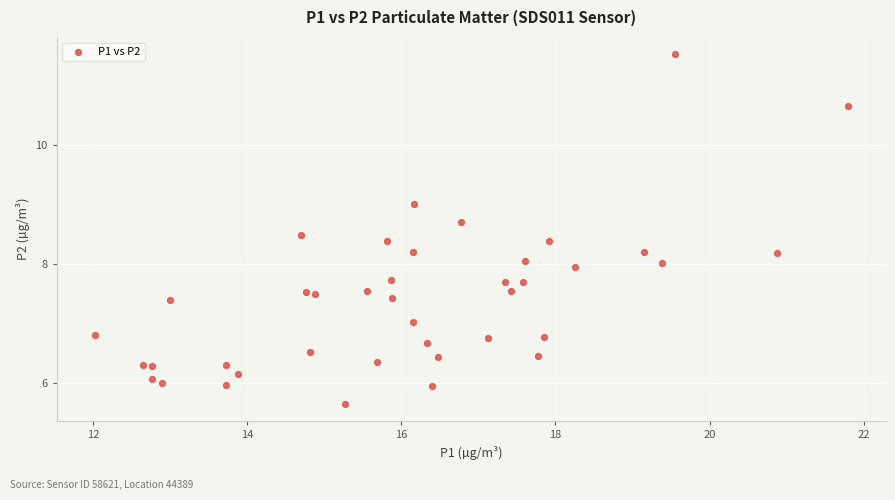

What is the range of Y values (max minus min)?

5.9